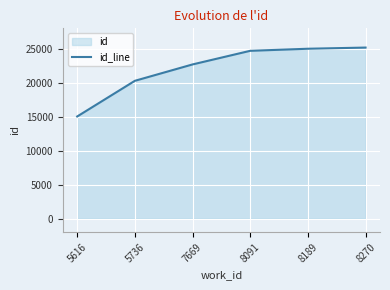

The chart shows a value of 6381 at 5616. True or false?

False